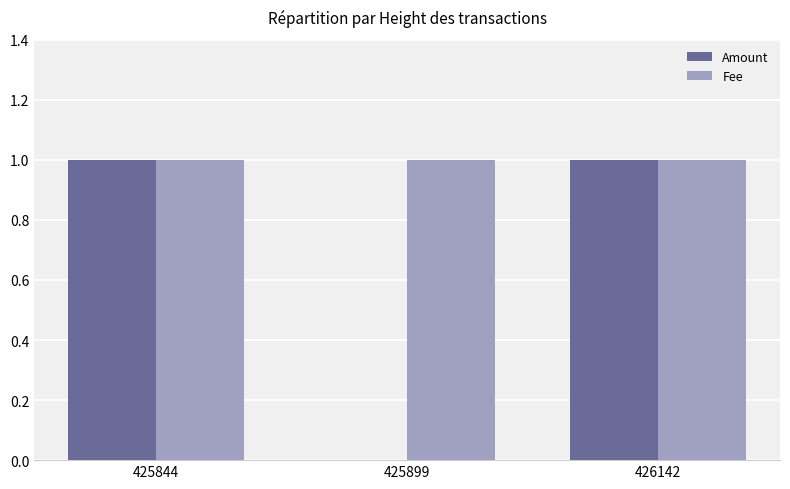

How many values in Amount are above zero?

2